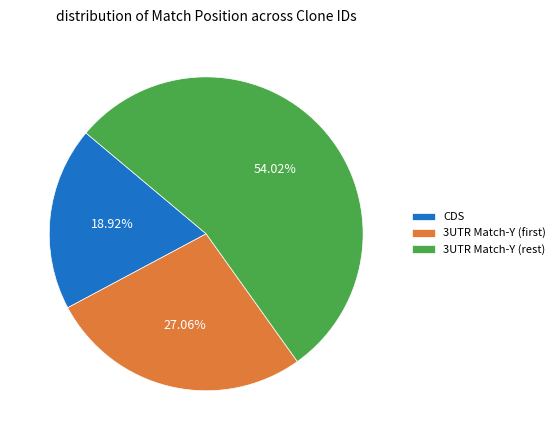

To the nearest percent, what is the average slice percentage?

33%